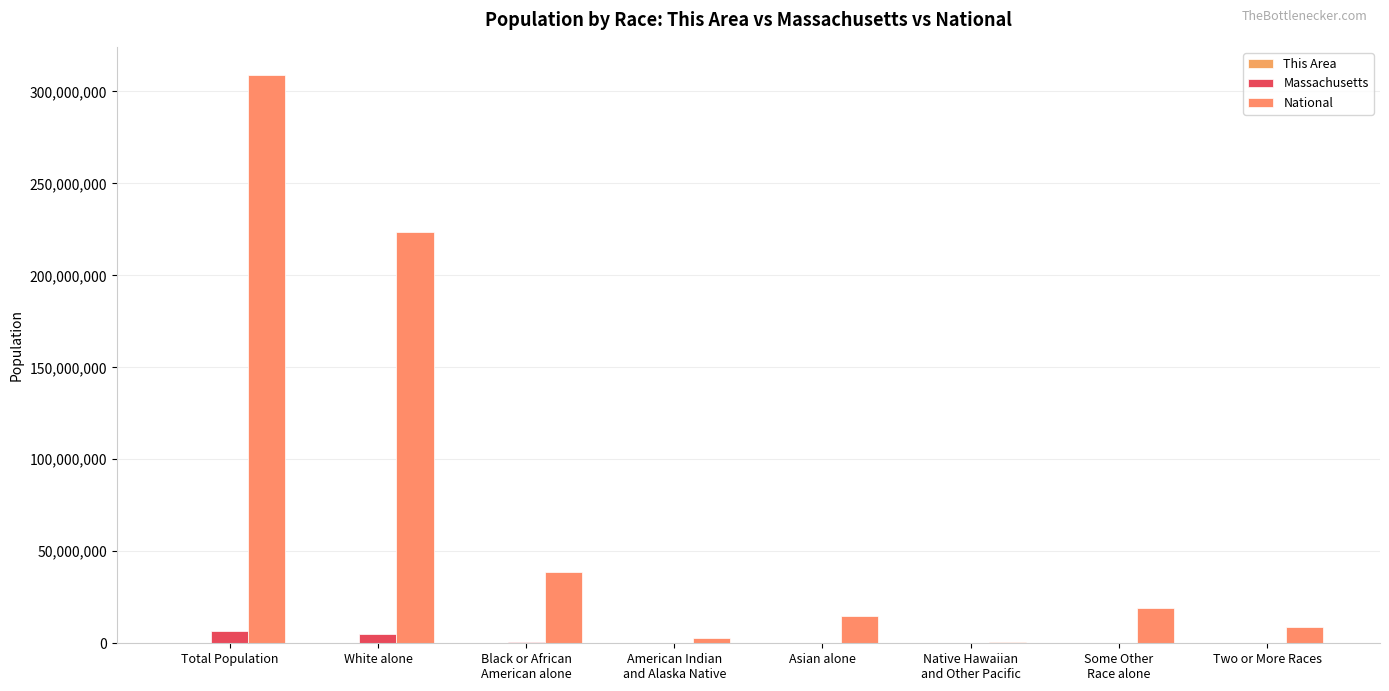

Does the chart contain stacked bars?

No